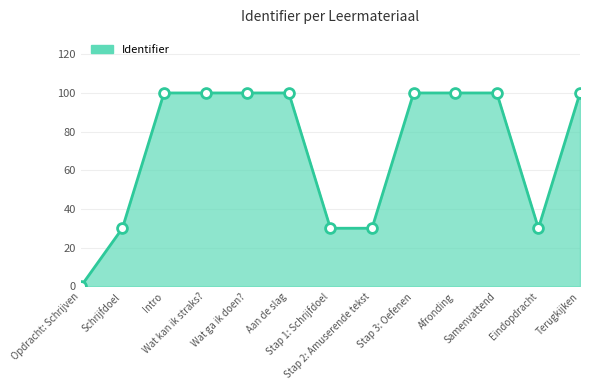

What is the ratio of the value at Stap 1: Schrijfdoel to the value at Schrijfdoel?

1.0